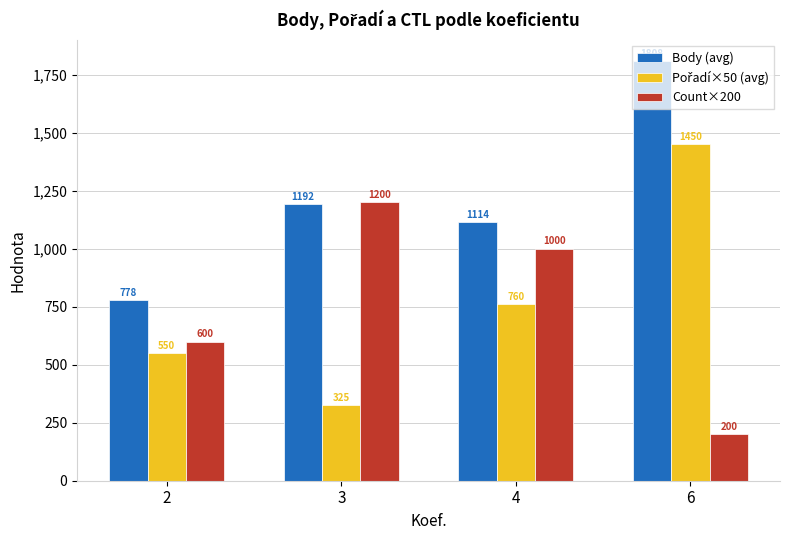

At which label does Body (avg) first exceed 1192?

3